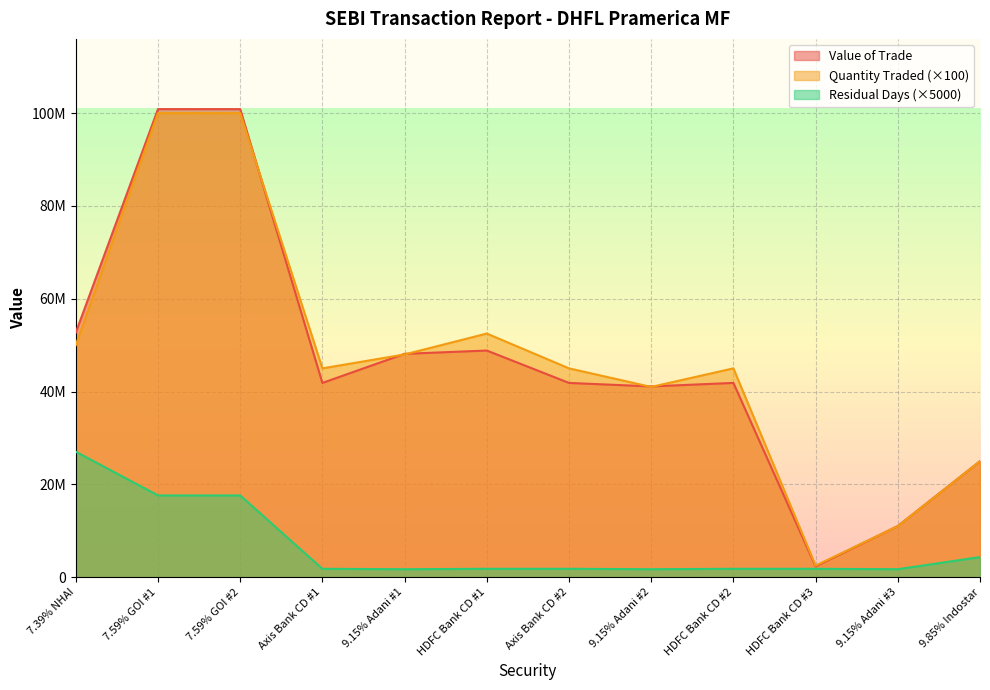

At how many categories does at least one series exceed 51202436?

4